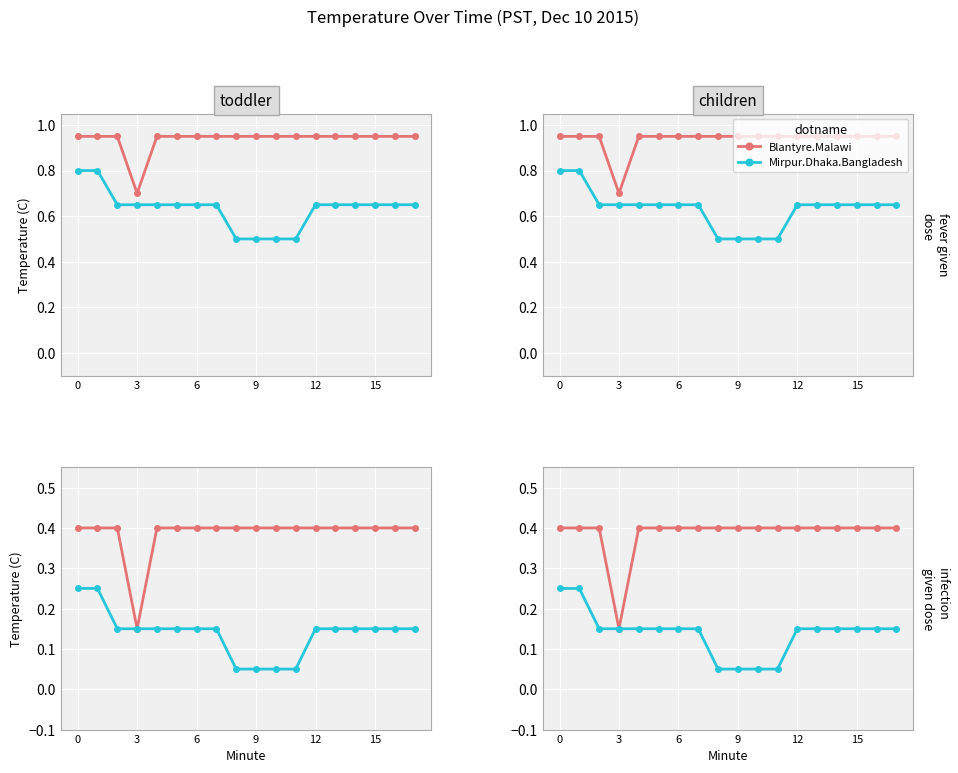

True or false: Blantyre.Malawi and Mirpur.Dhaka.Bangladesh intersect in this chart.

False